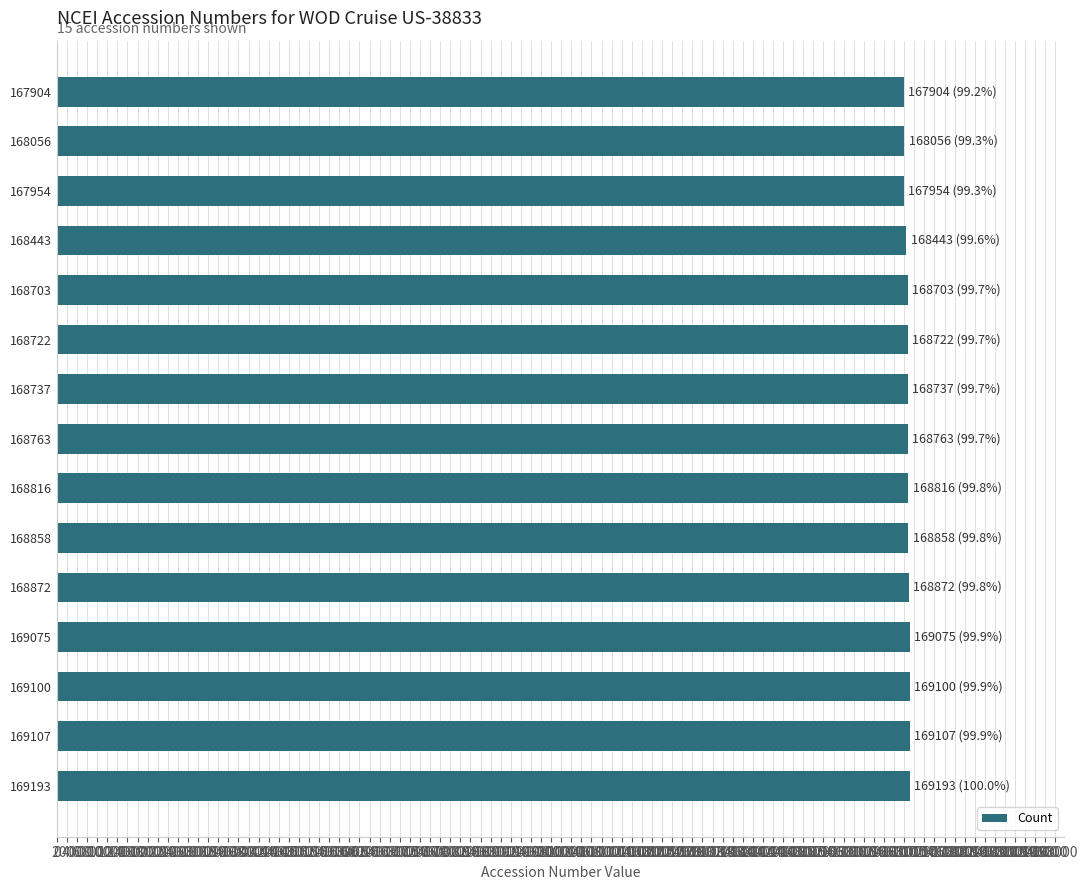

What is the ratio of the value at 168722 to the value at 168443?

1.0